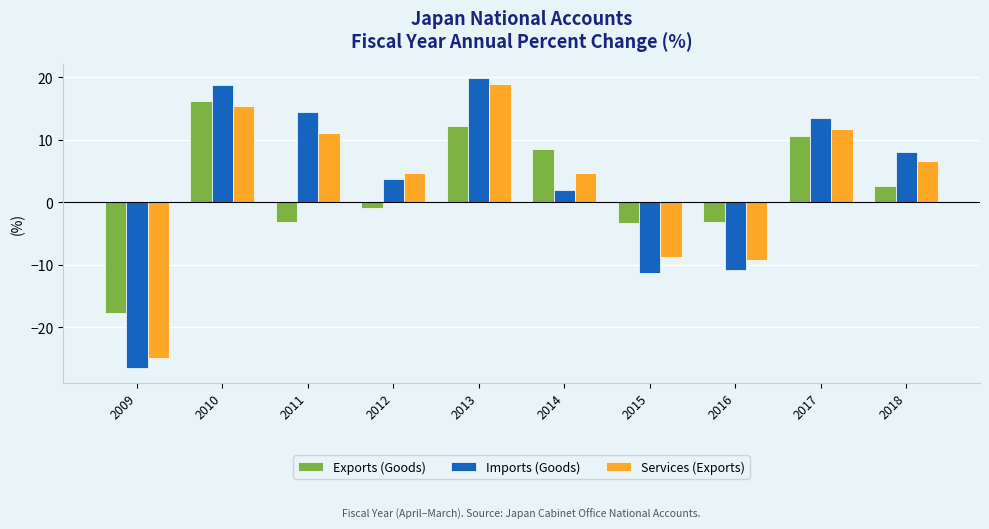

What is the maximum value for Services (Exports)?

18.9